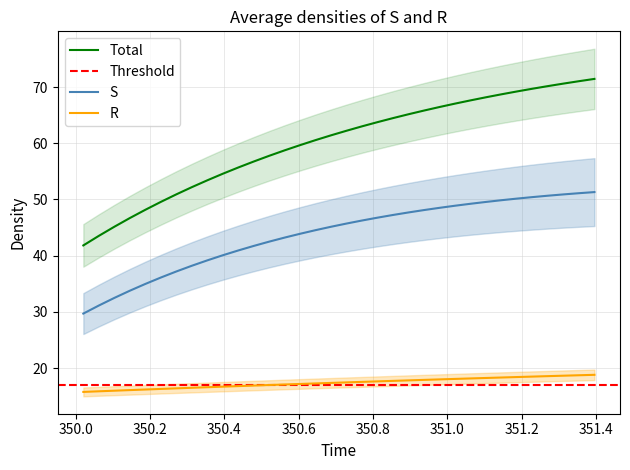

True or false: Total and R cross at least once.

False